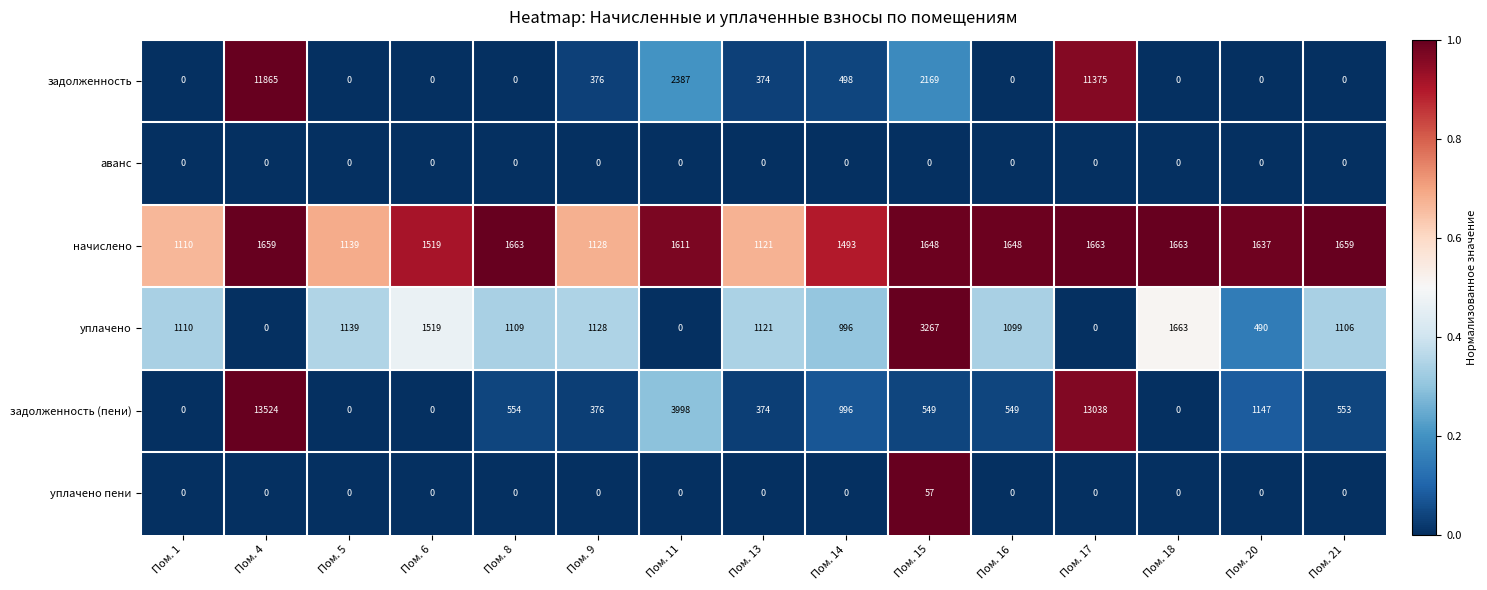

Where is задолженность nearest to the value 5932?

Пом. 11